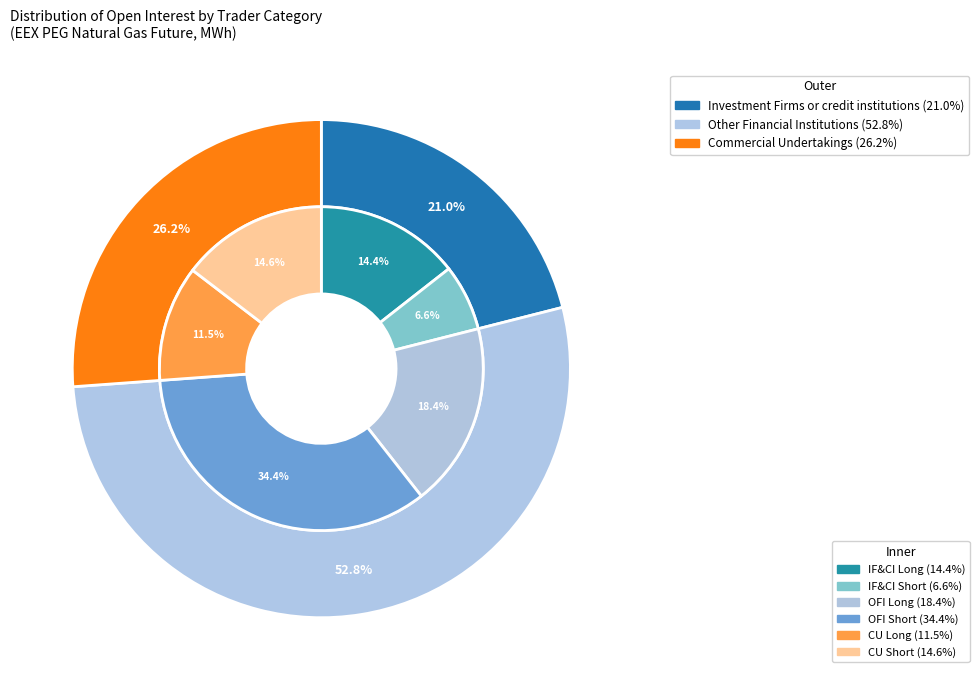

To the nearest percent, what portion does Other Financial Institutions Short represent?

34%